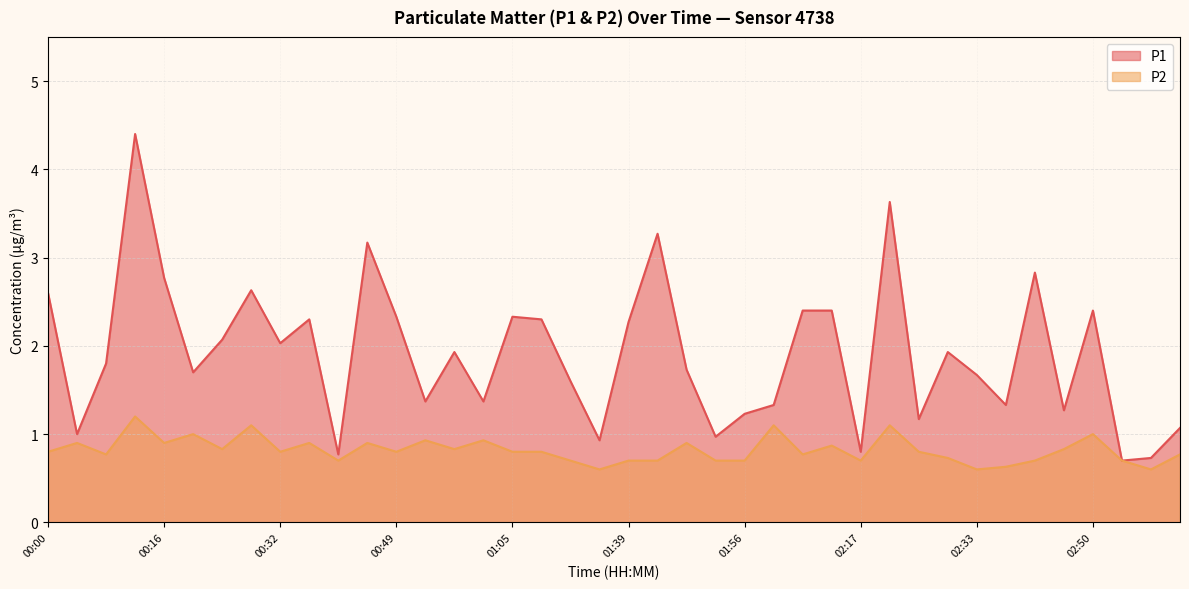

How many values in the P1 series exceed 1?

33